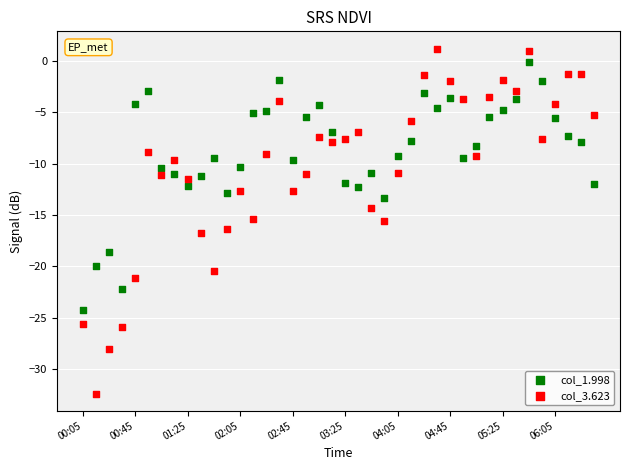

What are all the series names shown in the legend?

col_1.998, col_3.623